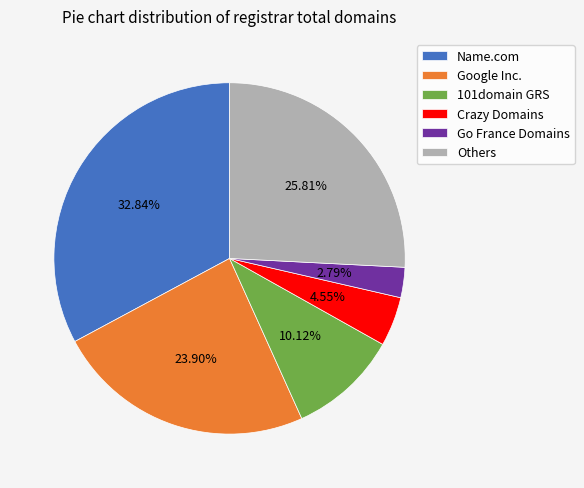

Does any single category account for the majority?

No